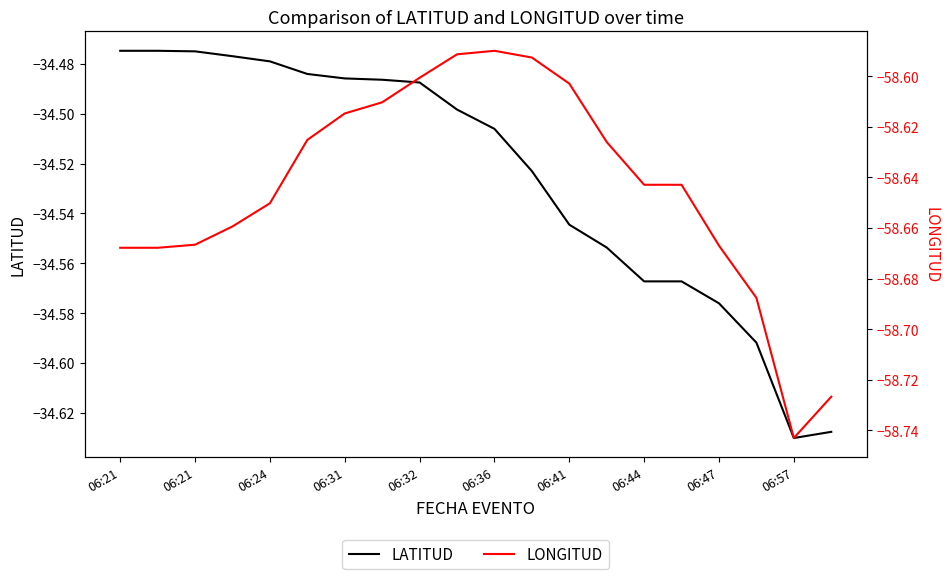

The value of LATITUD at 06:44 is -13.7. True or false?

False